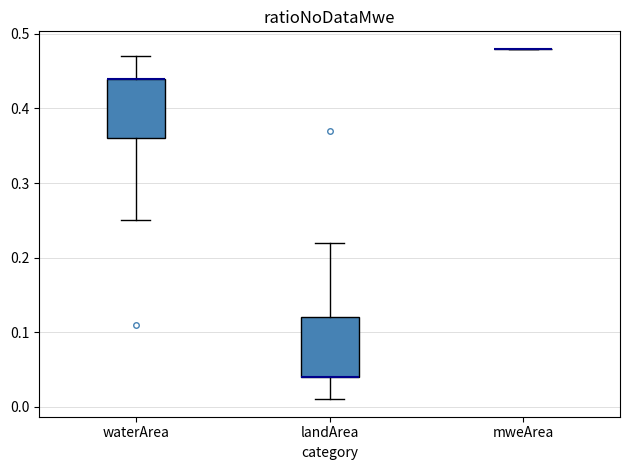

Where is the upper edge of the box for landArea on the y-axis? The values are not printed on the chart, so give them approximately, as read against the axis.

0.12